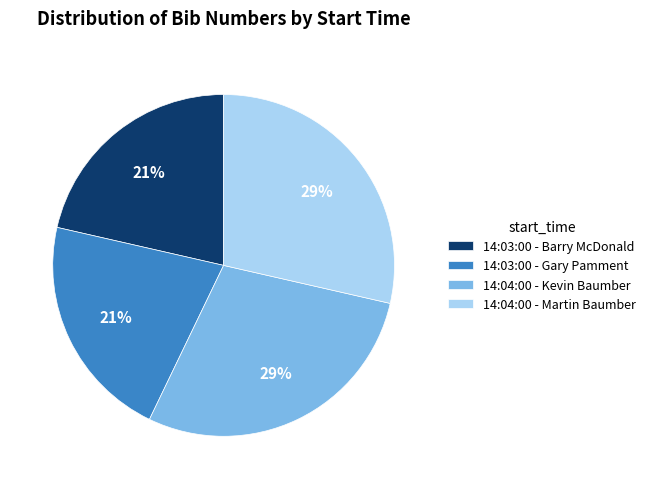

Combined, do 14:03:00 - Gary Pamment and 14:03:00 - Barry McDonald account for over 50%?

No